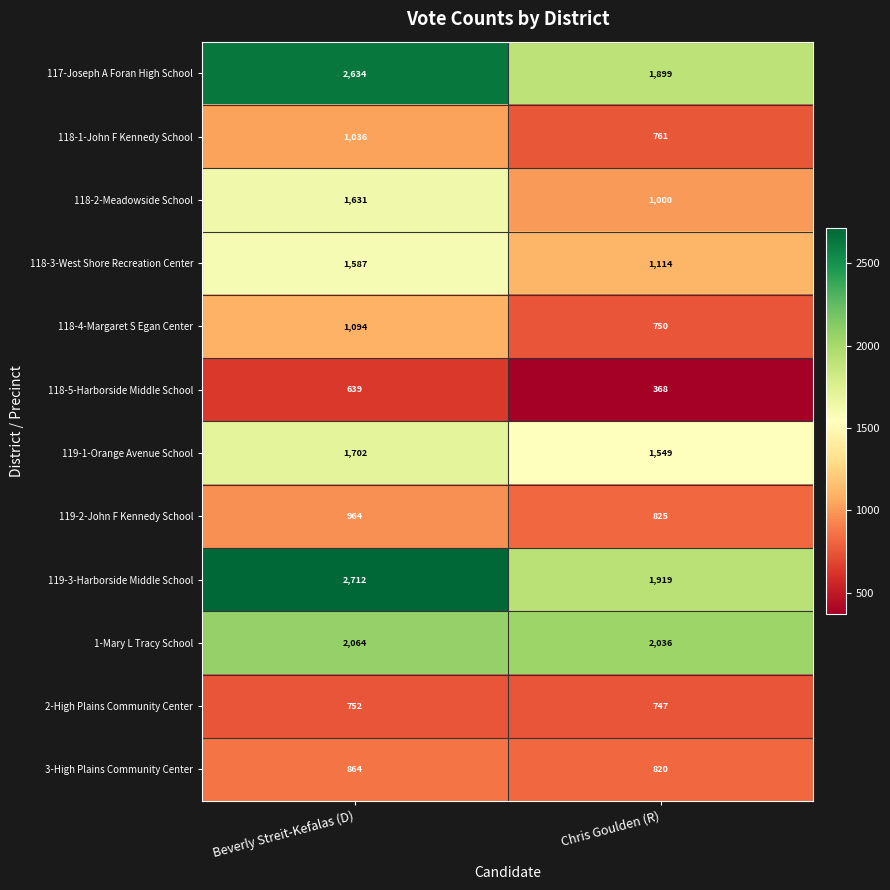

Rank the series at Beverly Streit-Kefalas (D) from highest to lowest value.

119-3-Harborside Middle School, 117-Joseph A Foran High School, 1-Mary L Tracy School, 119-1-Orange Avenue School, 118-2-Meadowside School, 118-3-West Shore Recreation Center, 118-4-Margaret S Egan Center, 118-1-John F Kennedy School, 119-2-John F Kennedy School, 3-High Plains Community Center, 2-High Plains Community Center, 118-5-Harborside Middle School